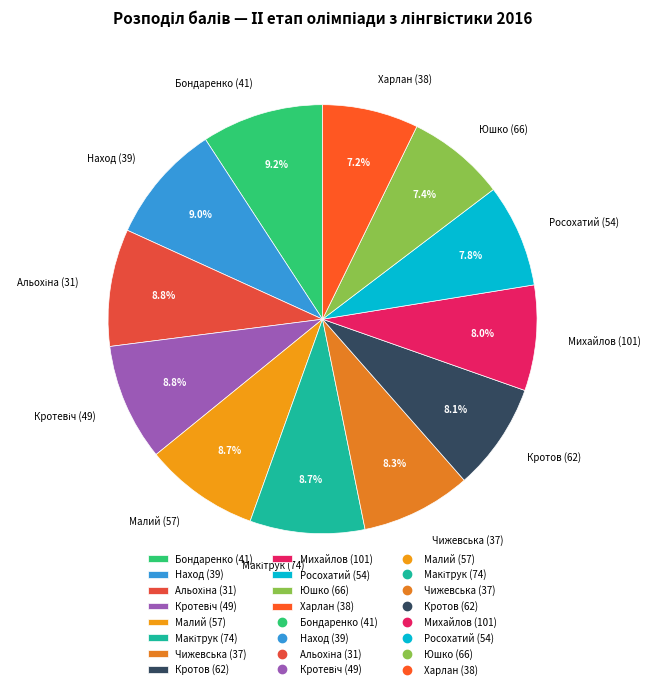

Count the number of slices in the pie.

12